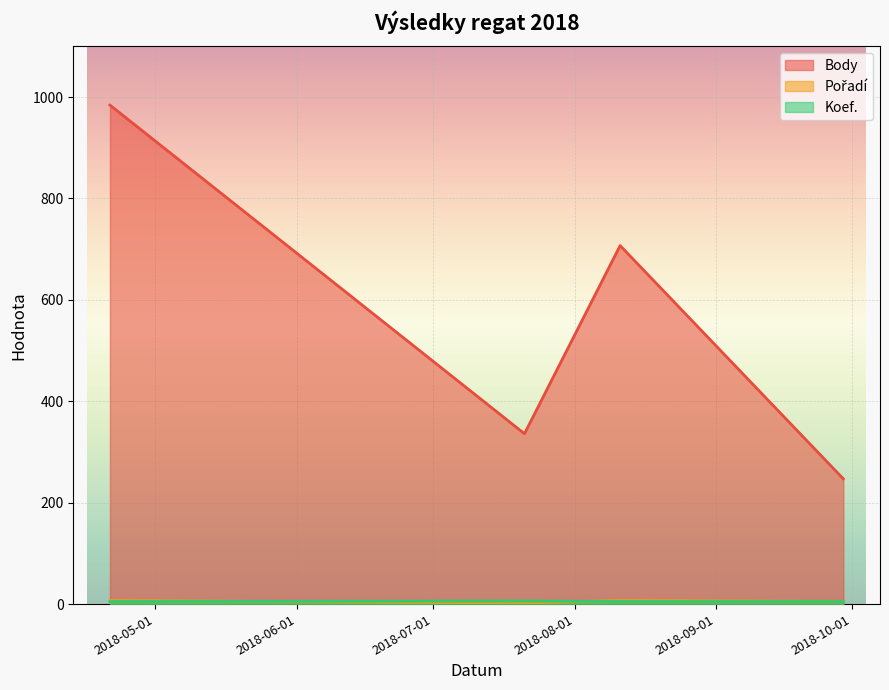

How many categories are shown in the chart?

4